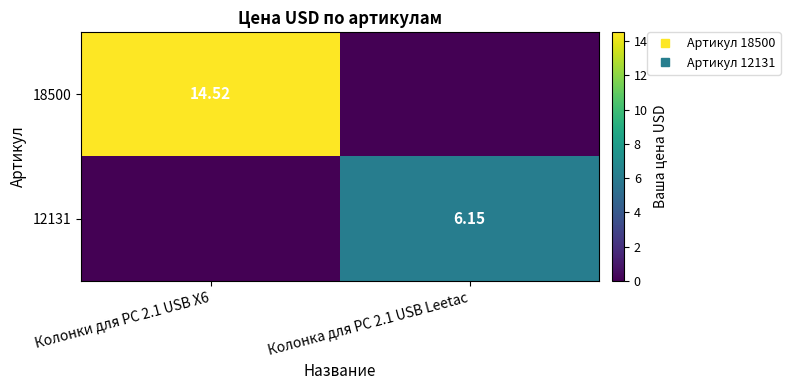

What is the maximum value for 12131?

6.2